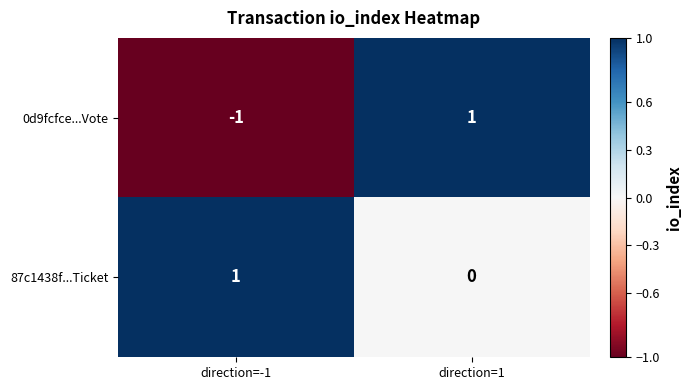

Which series has the largest range (max minus min)?

0d9fcfce...Vote